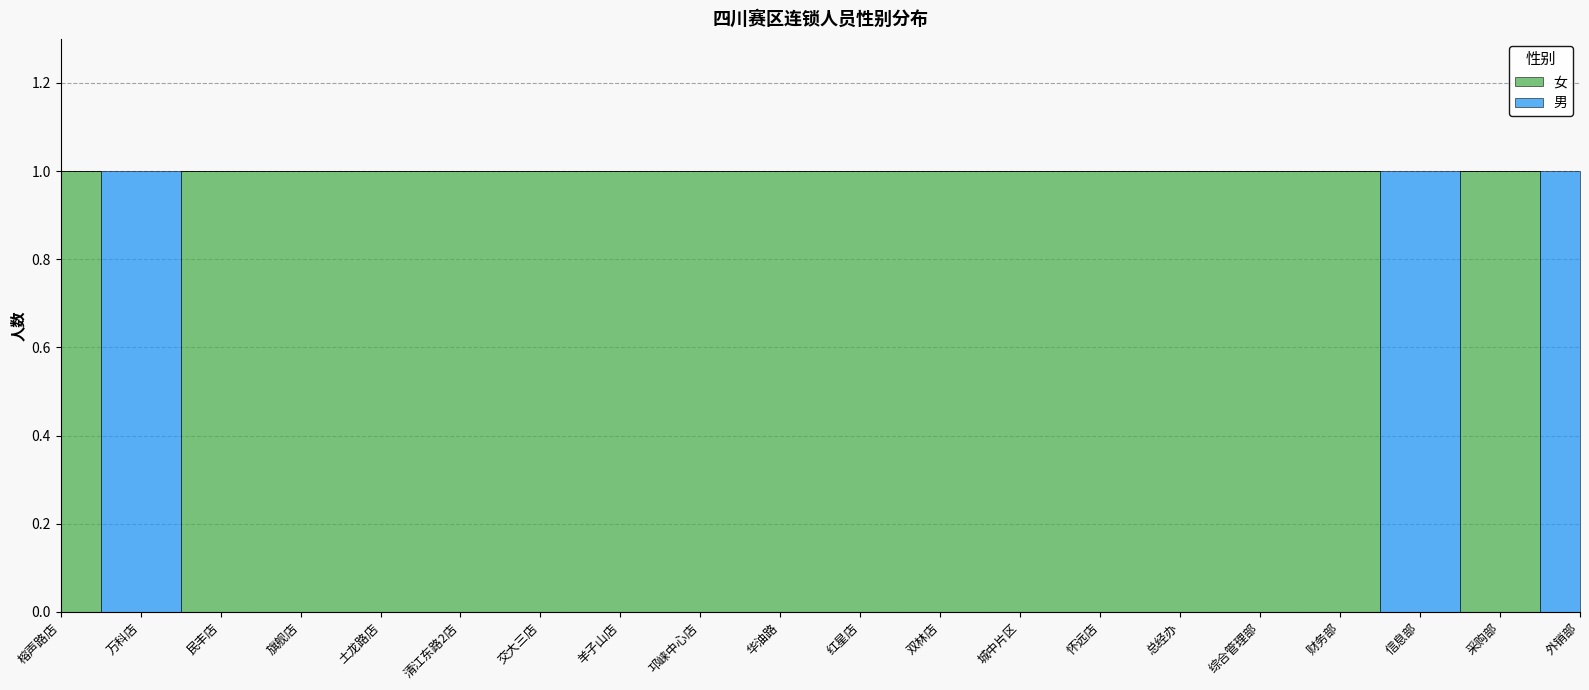

List the labels in order of 男 value, smallest first.

榕声路店, 民丰店, 旗舰店, 土龙路店, 清江东路2店, 交大三店, 羊子山店, 邛崃中心店, 华油路, 红星店, 双林店, 城中片区, 怀远店, 总经办, 综合管理部, 财务部, 采购部, 万科店, 信息部, 外销部